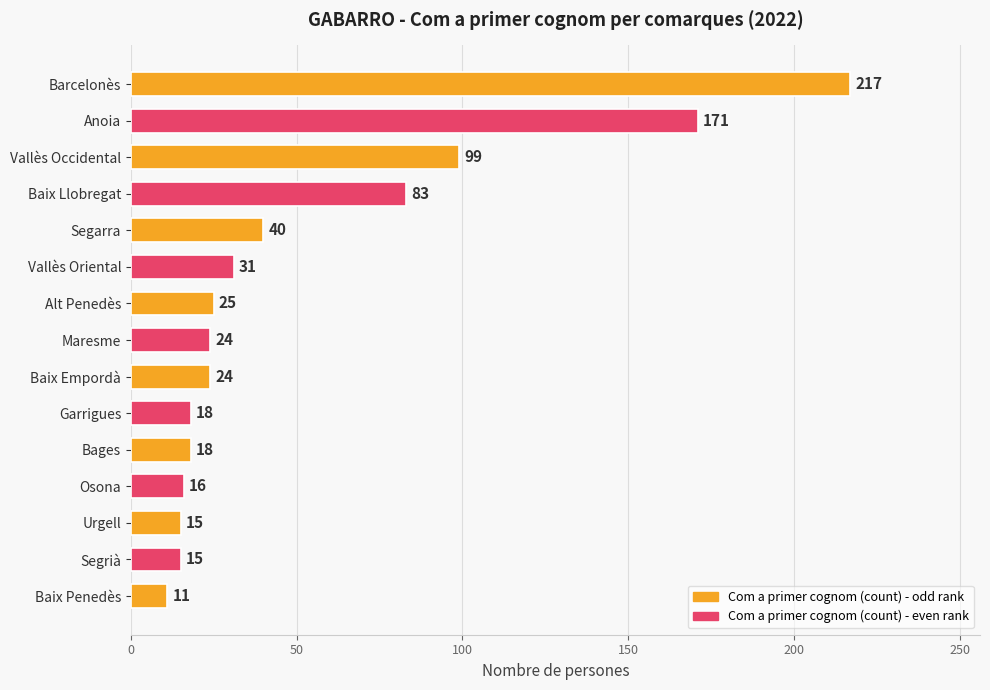

Are the bars grouped side by side (vs. stacked)?

No